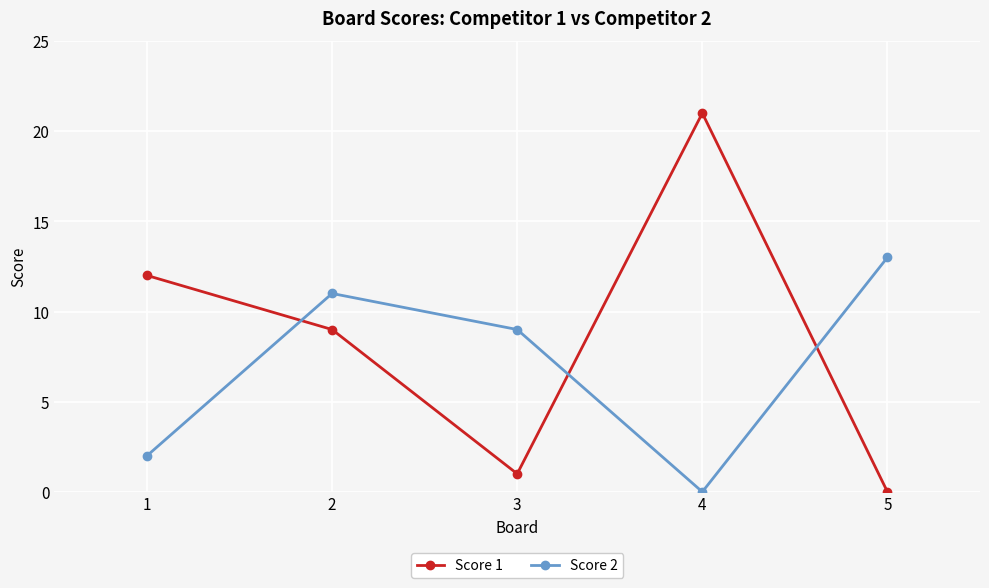

How many interior local peaks does the Score 1 series have?

1